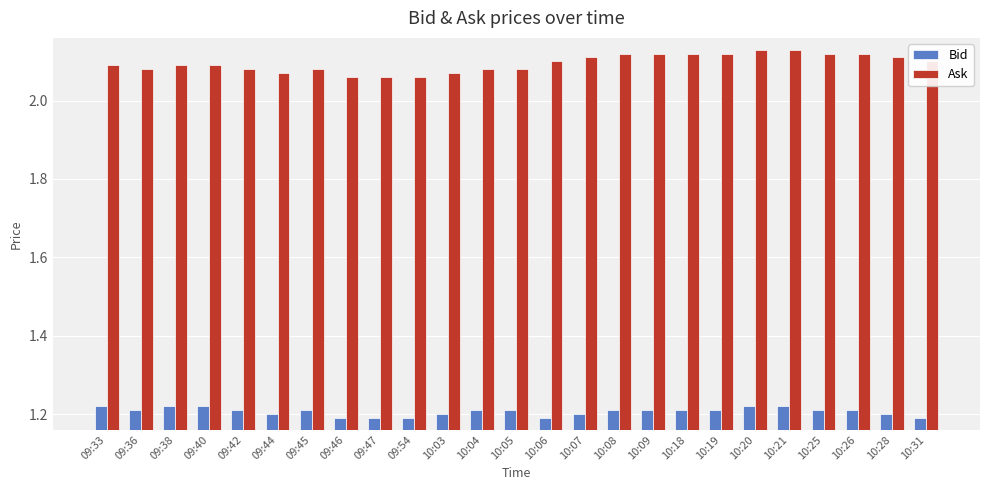

Which series has the largest range (max minus min)?

Ask